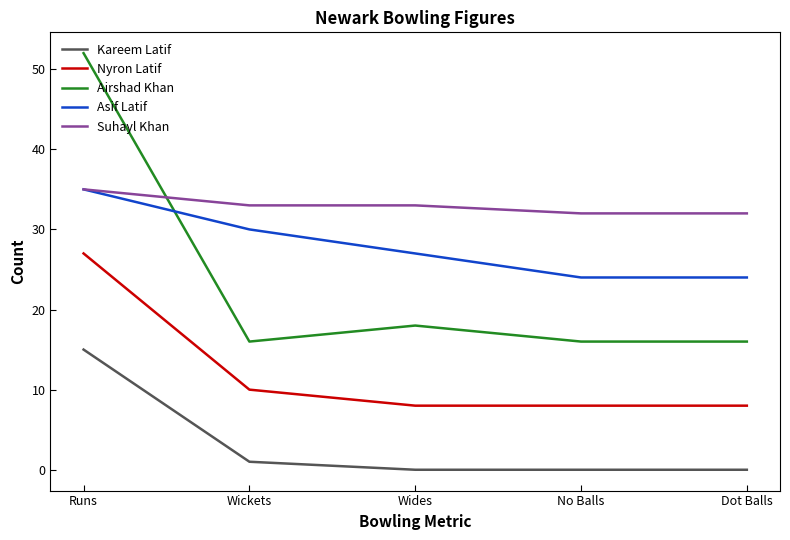

What position from the left is No Balls?

4